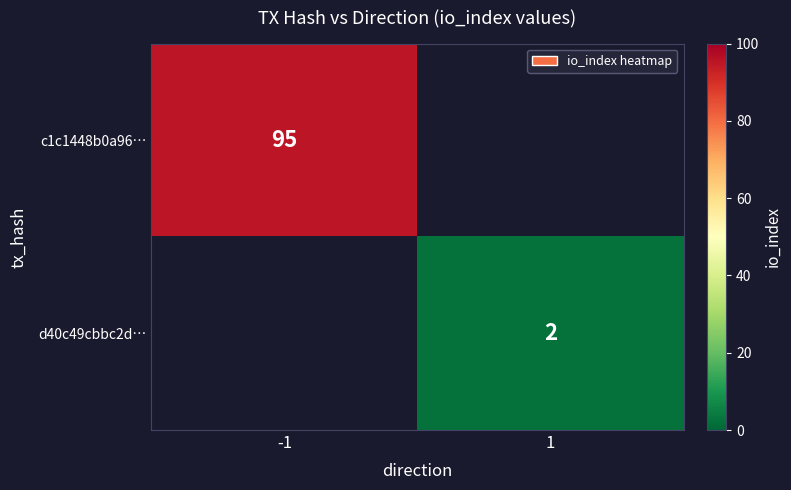

How many categories are shown in the chart?

2